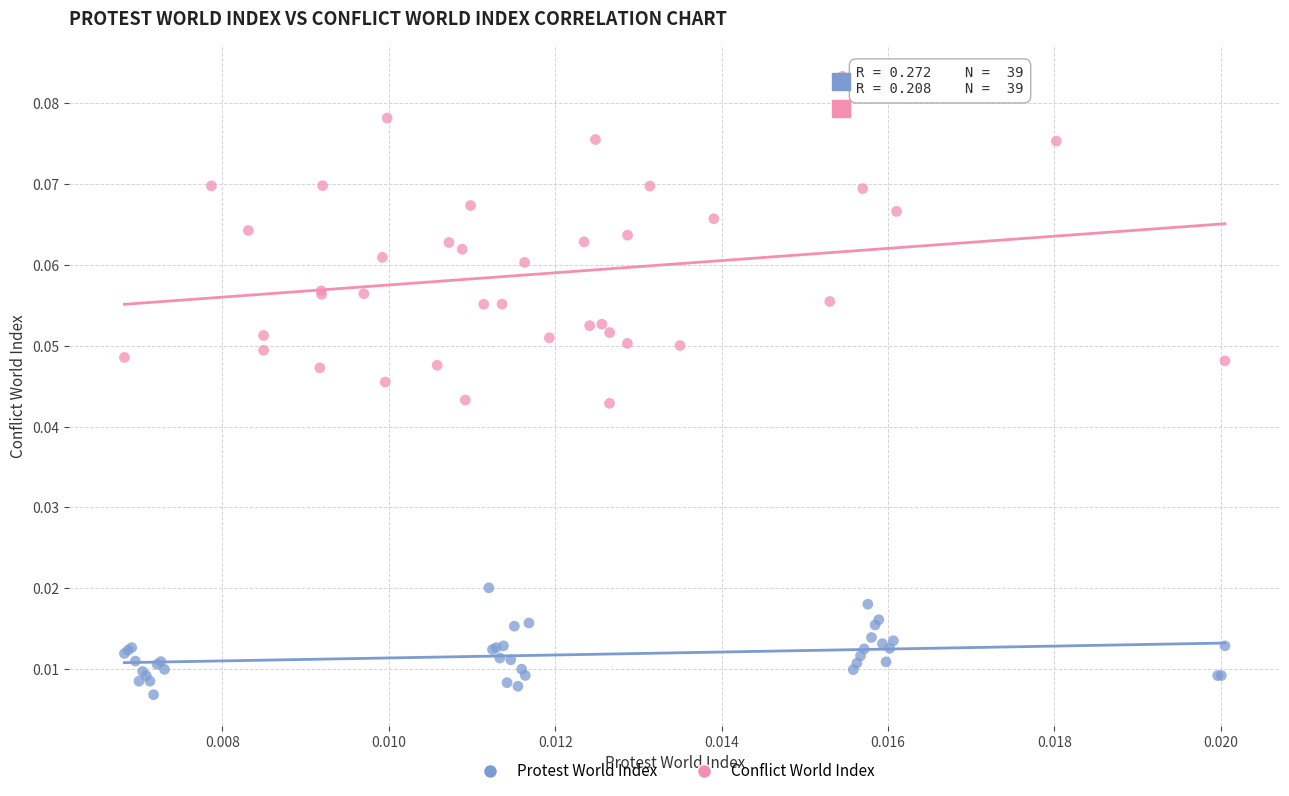

Which series reaches the maximum Y coordinate?

Conflict World Index